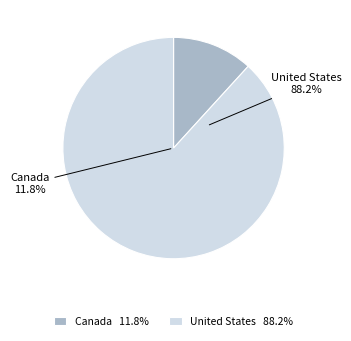

Count the number of slices in the pie.

2